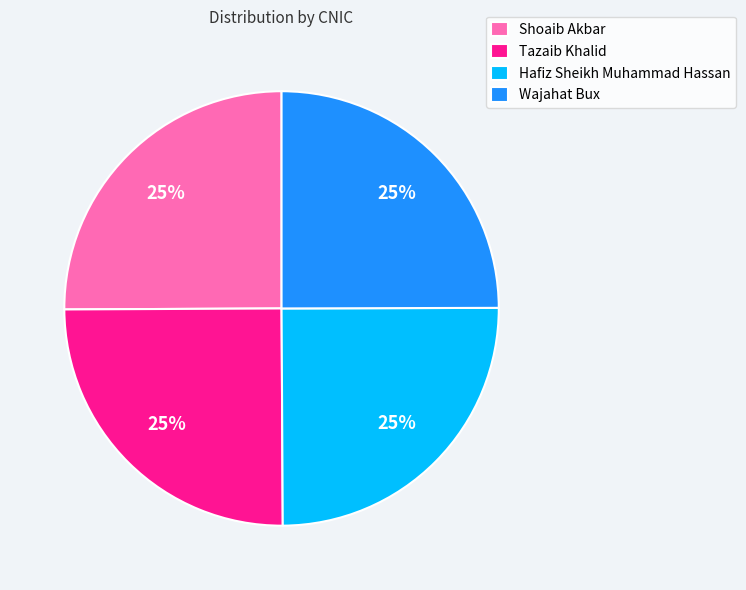

What percentage is the Wajahat Bux slice, to the nearest percent?

25%